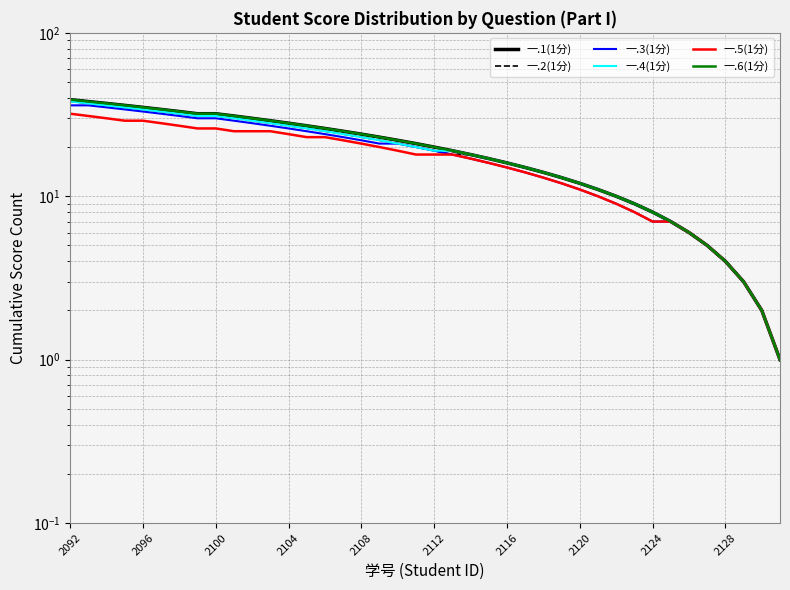

What position from the left is 17?

18